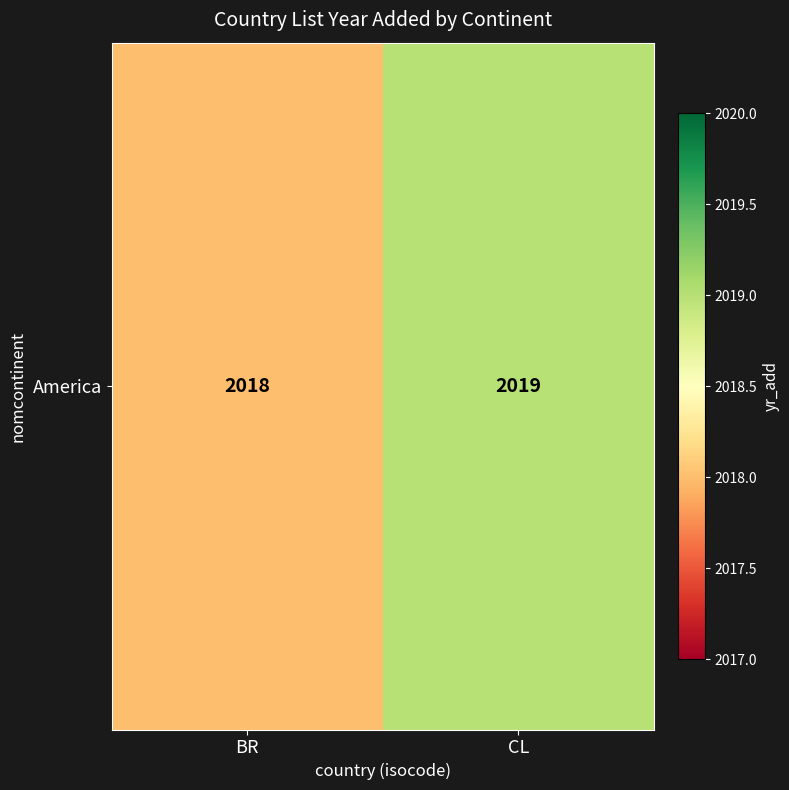

What is the sum of the values at CL and BR?

4037